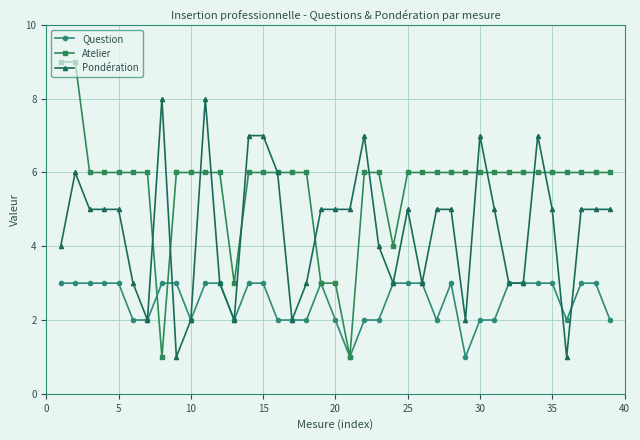

True or false: Question has more than 1 interior local peaks.

True